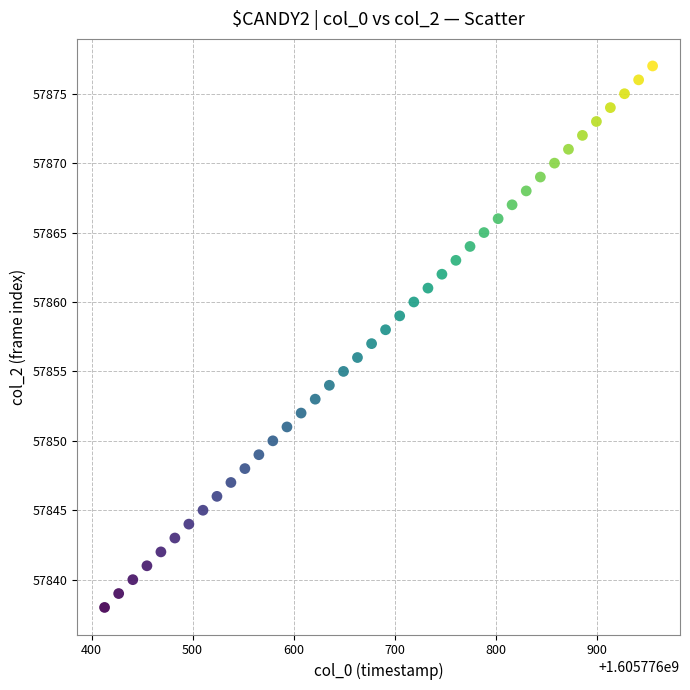

What is the range of Y values (max minus min)?

39